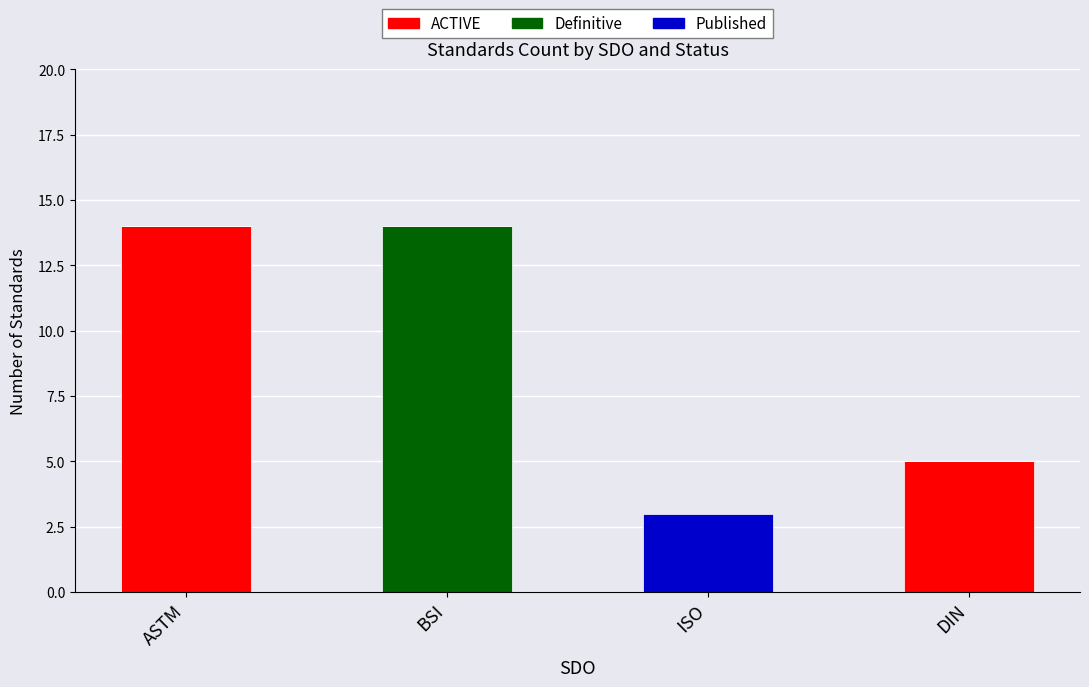

Reading right to left, what are the values for ACTIVE?

DIN=5	ISO=0	BSI=0	ASTM=14